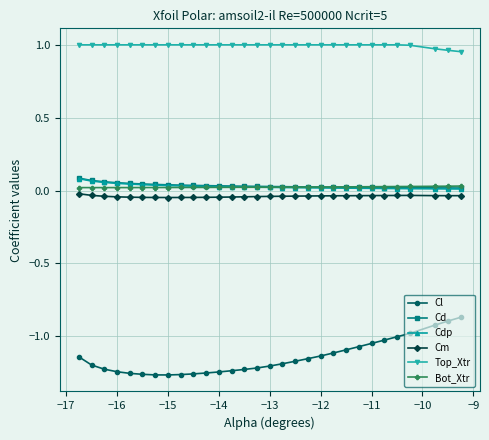

Which series has the largest total across all categories?

Top_Xtr